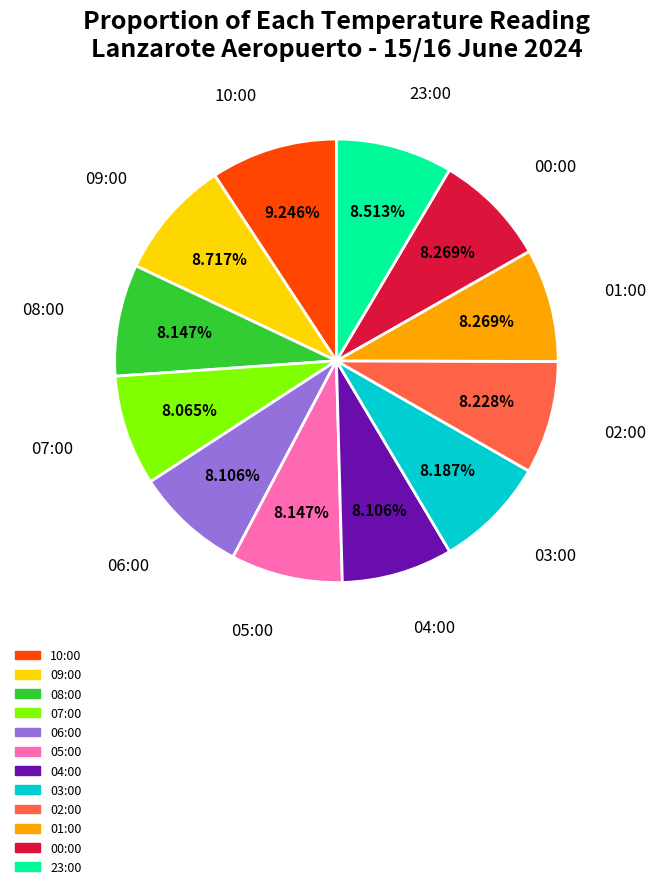

Approximately how many times larger is the value at 23:00 compared to 09:00?

1.0